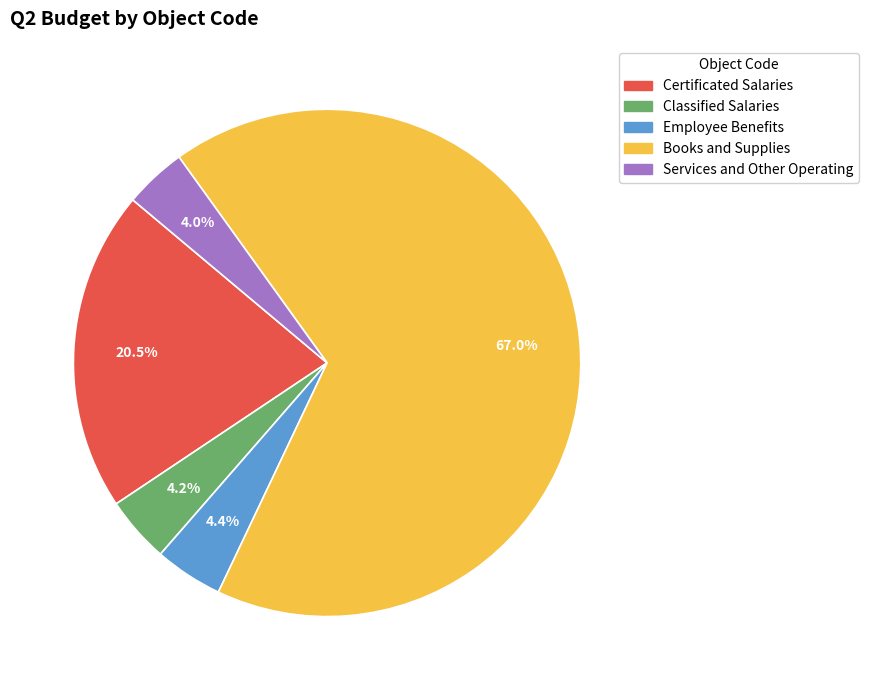

What is the ratio of the value at Classified Salaries to the value at Employee Benefits?

1.0